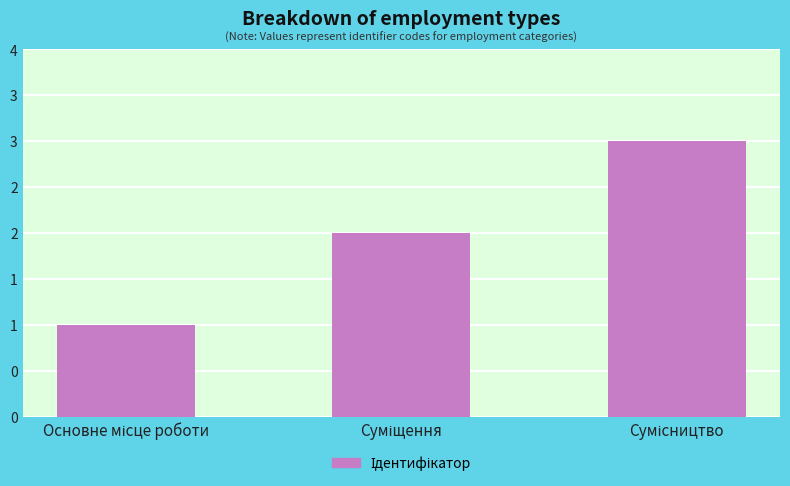

Reading left to right, extract all data points from this chart.

Основне місце роботи=1	Суміщення=2	Сумісництво=3